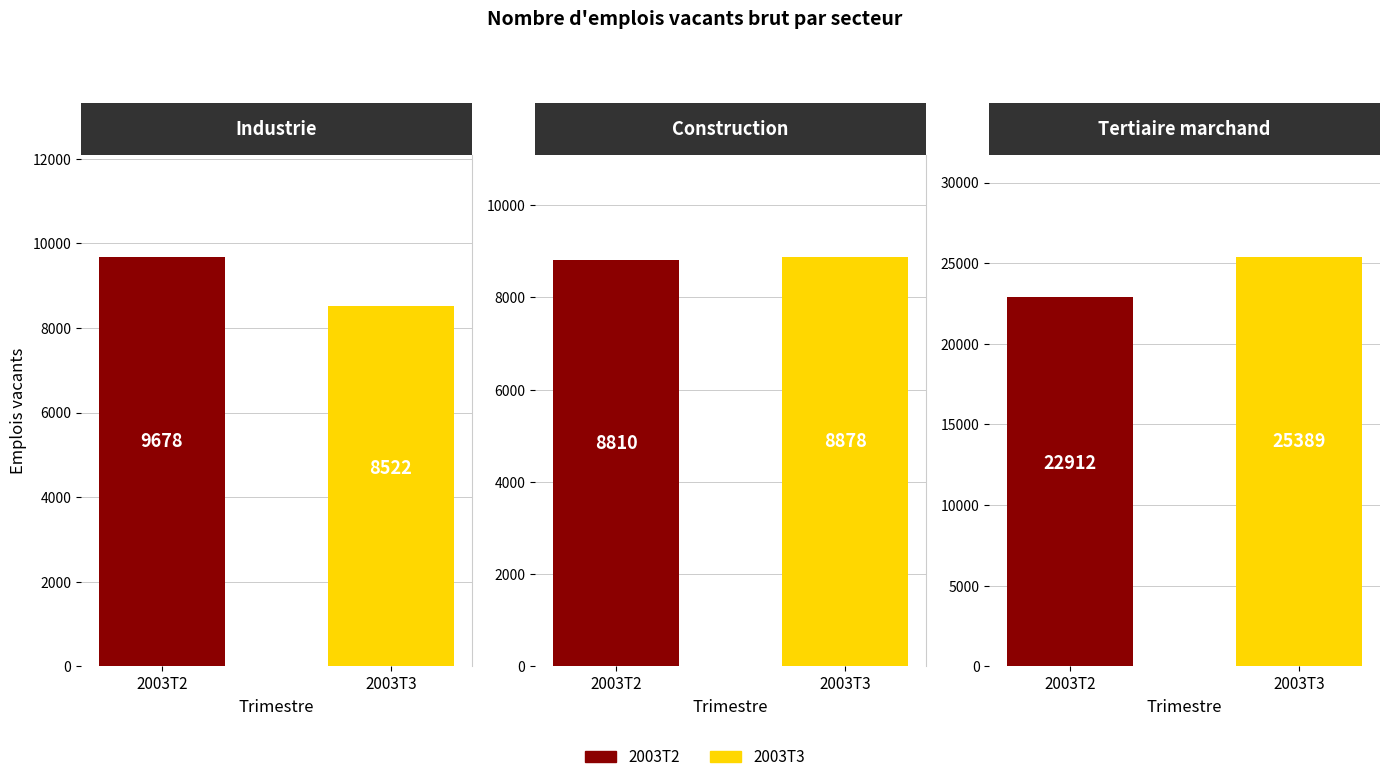

How many groups of bars are there?

2